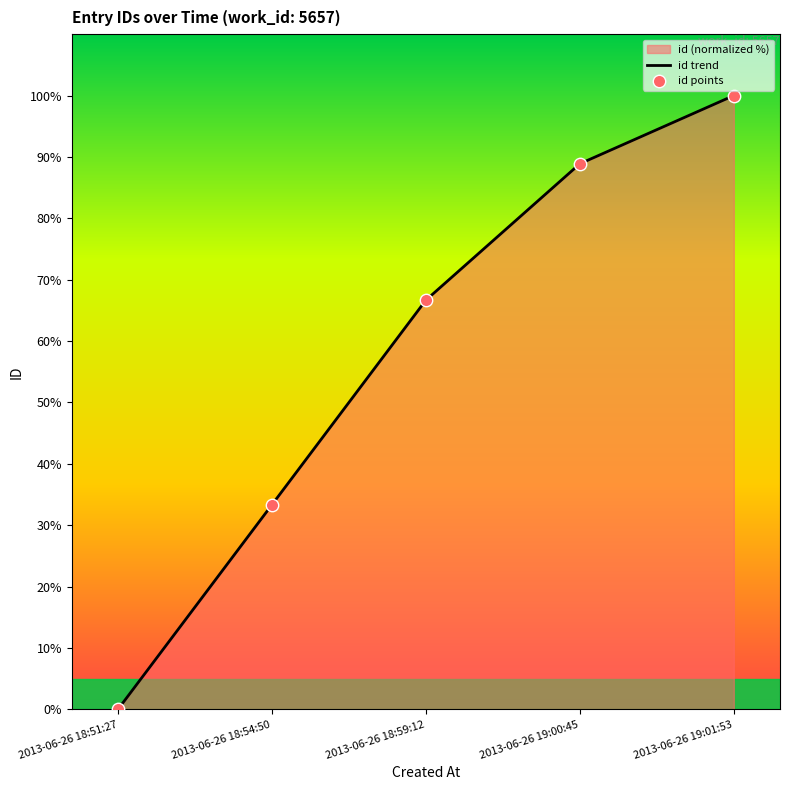

Between 2013-06-26 18:59:12 and 2013-06-26 18:51:27, which is larger?

2013-06-26 18:59:12